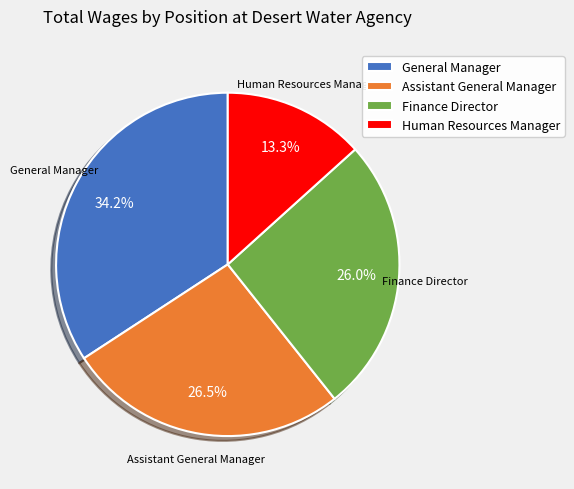

Combined, what portion of the pie is Finance Director and Assistant General Manager?

52.5%